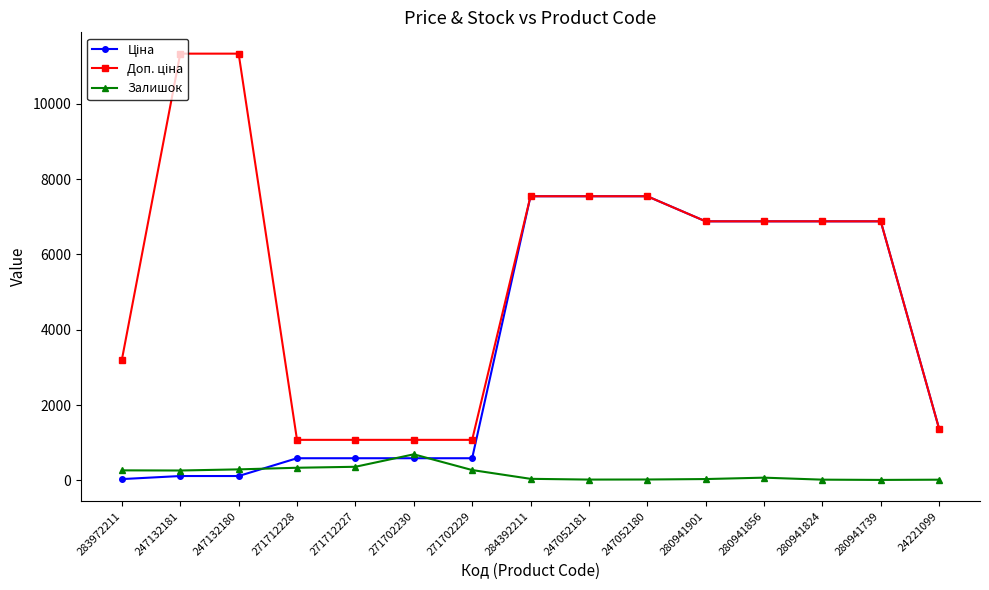

What is the greatest value displayed?

11334.0